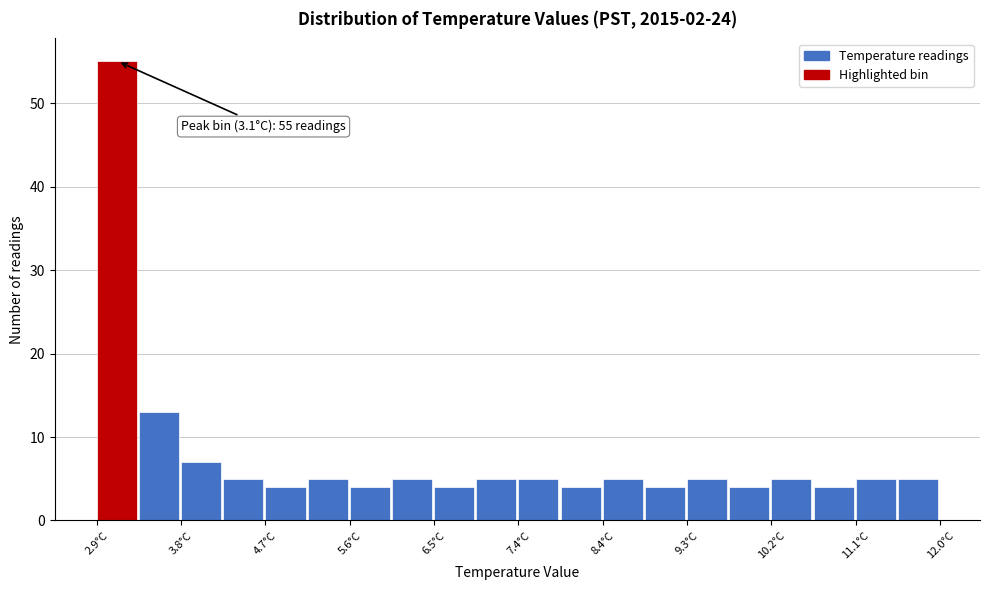

Which range on the x-axis has the tallest bar?

2.9 to 3.4